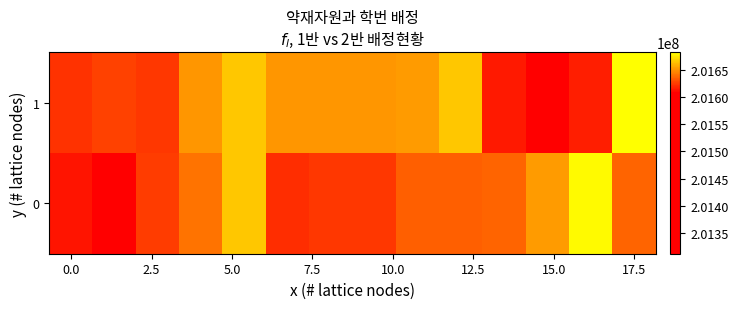

What is the maximum value shown in the chart?

201681978